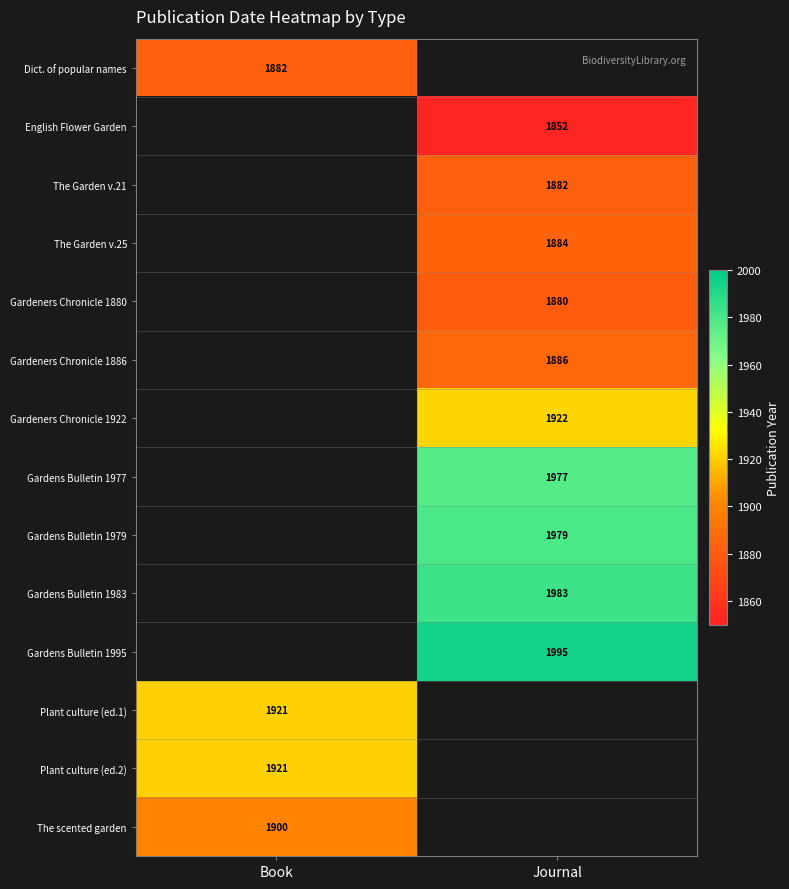

The English Flower Garden series shows 2984 at Journal. True or false?

False